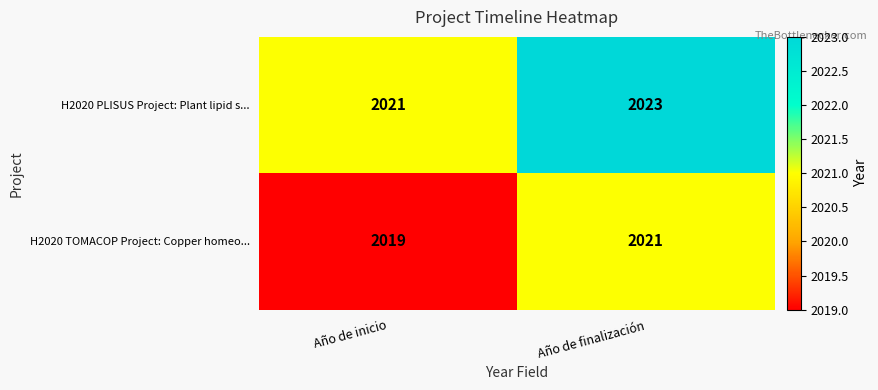

Reading left to right, transcribe all the data shown in this chart.

H2020 PLISUS Project: Plant lipid s...: Año de inicio=2021	Año de finalización=2023
H2020 TOMACOP Project: Copper homeo...: Año de inicio=2019	Año de finalización=2021